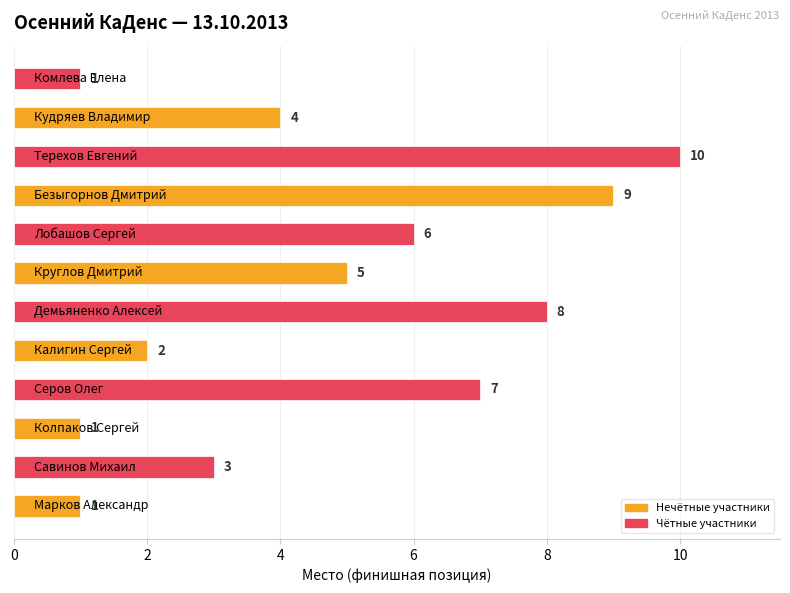

What is the average value?

5